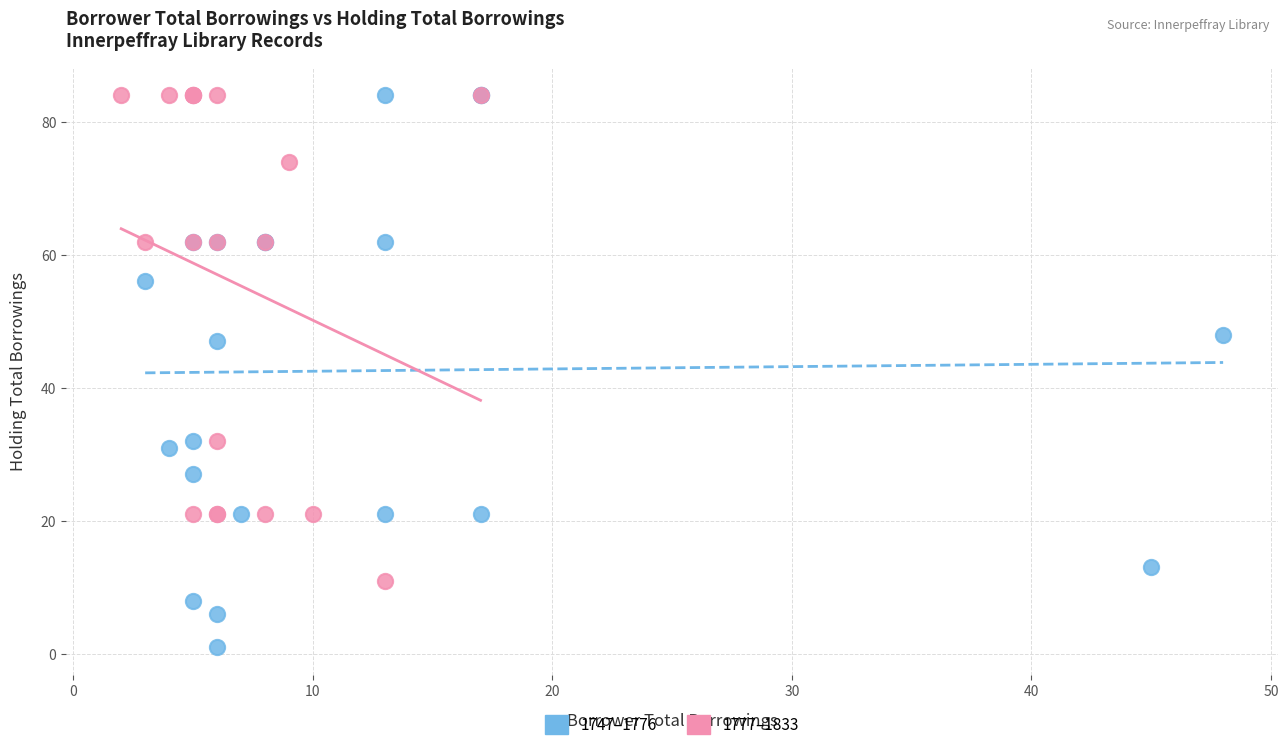

Which series has the widest spread of Y values?

1747–1776